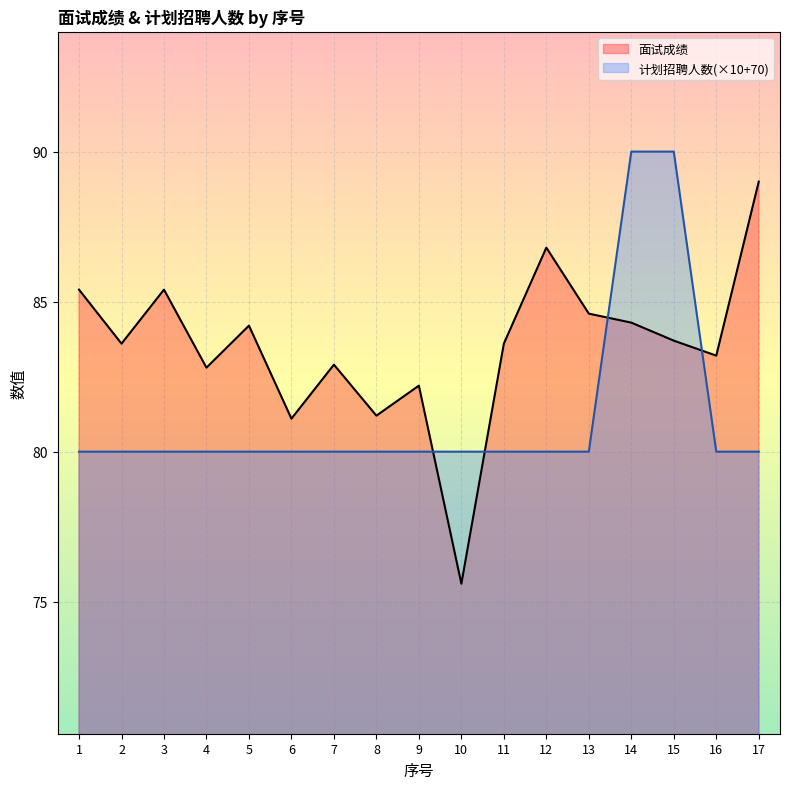

Reading left to right, list all the values displayed in this chart.

计划招聘人数: 1=80.0	2=80.0	3=80.0	4=80.0	5=80.0	6=80.0	7=80.0	8=80.0	9=80.0	10=80.0	11=80.0	12=80.0	13=80.0	14=90.0	15=90.0	16=80.0	17=80.0
面试成绩: 1=85.4	2=83.6	3=85.4	4=82.8	5=84.2	6=81.1	7=82.9	8=81.2	9=82.2	10=75.6	11=83.6	12=86.8	13=84.6	14=84.3	15=83.7	16=83.2	17=89.0